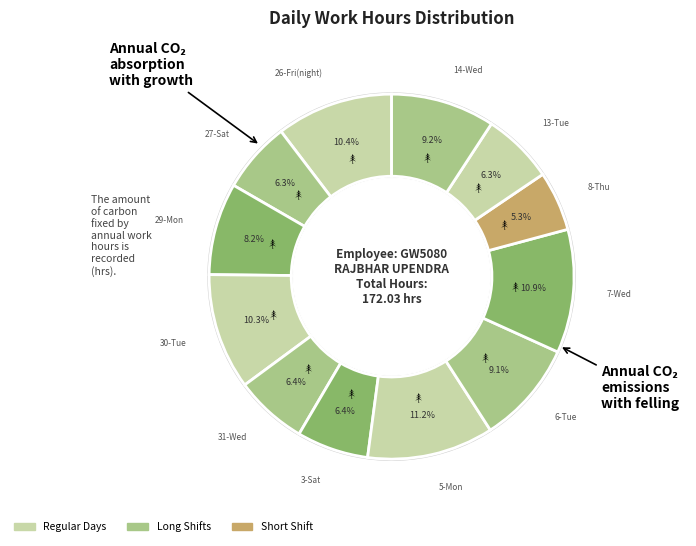

To the nearest percent, what is the average slice percentage?

8%